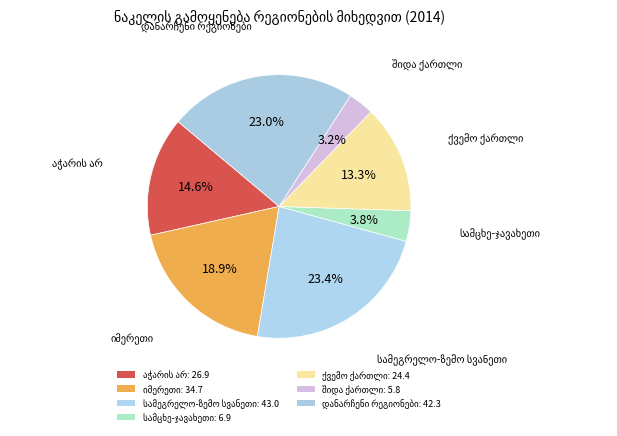

Count the number of slices in the pie.

7